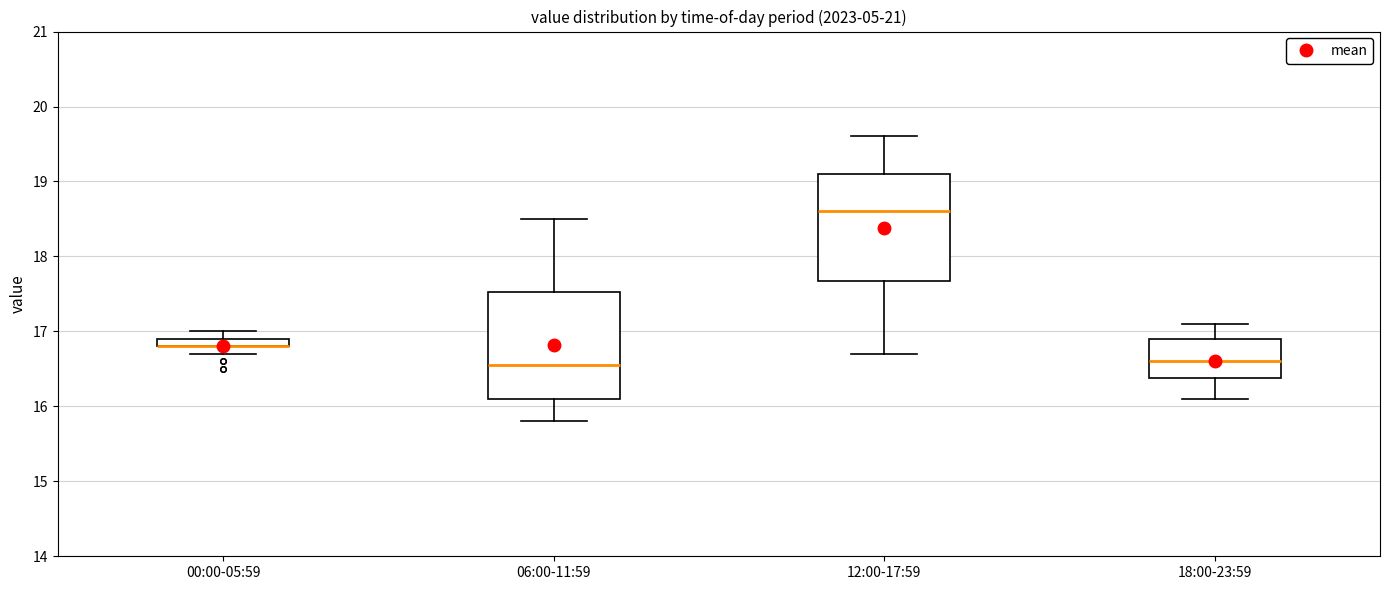

Where is the upper edge of the box for 18:00-23:59 on the y-axis? The values are not printed on the chart, so give them approximately, as read against the axis.

16.9